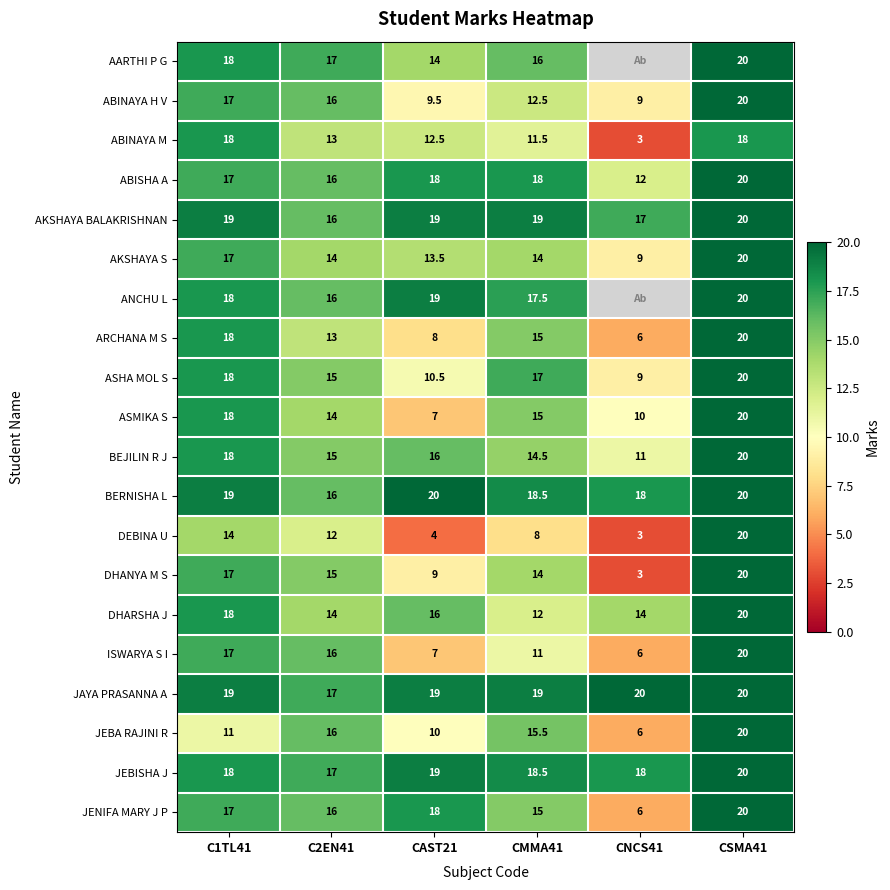

What is the total value across all series at C1TL41?

346.0